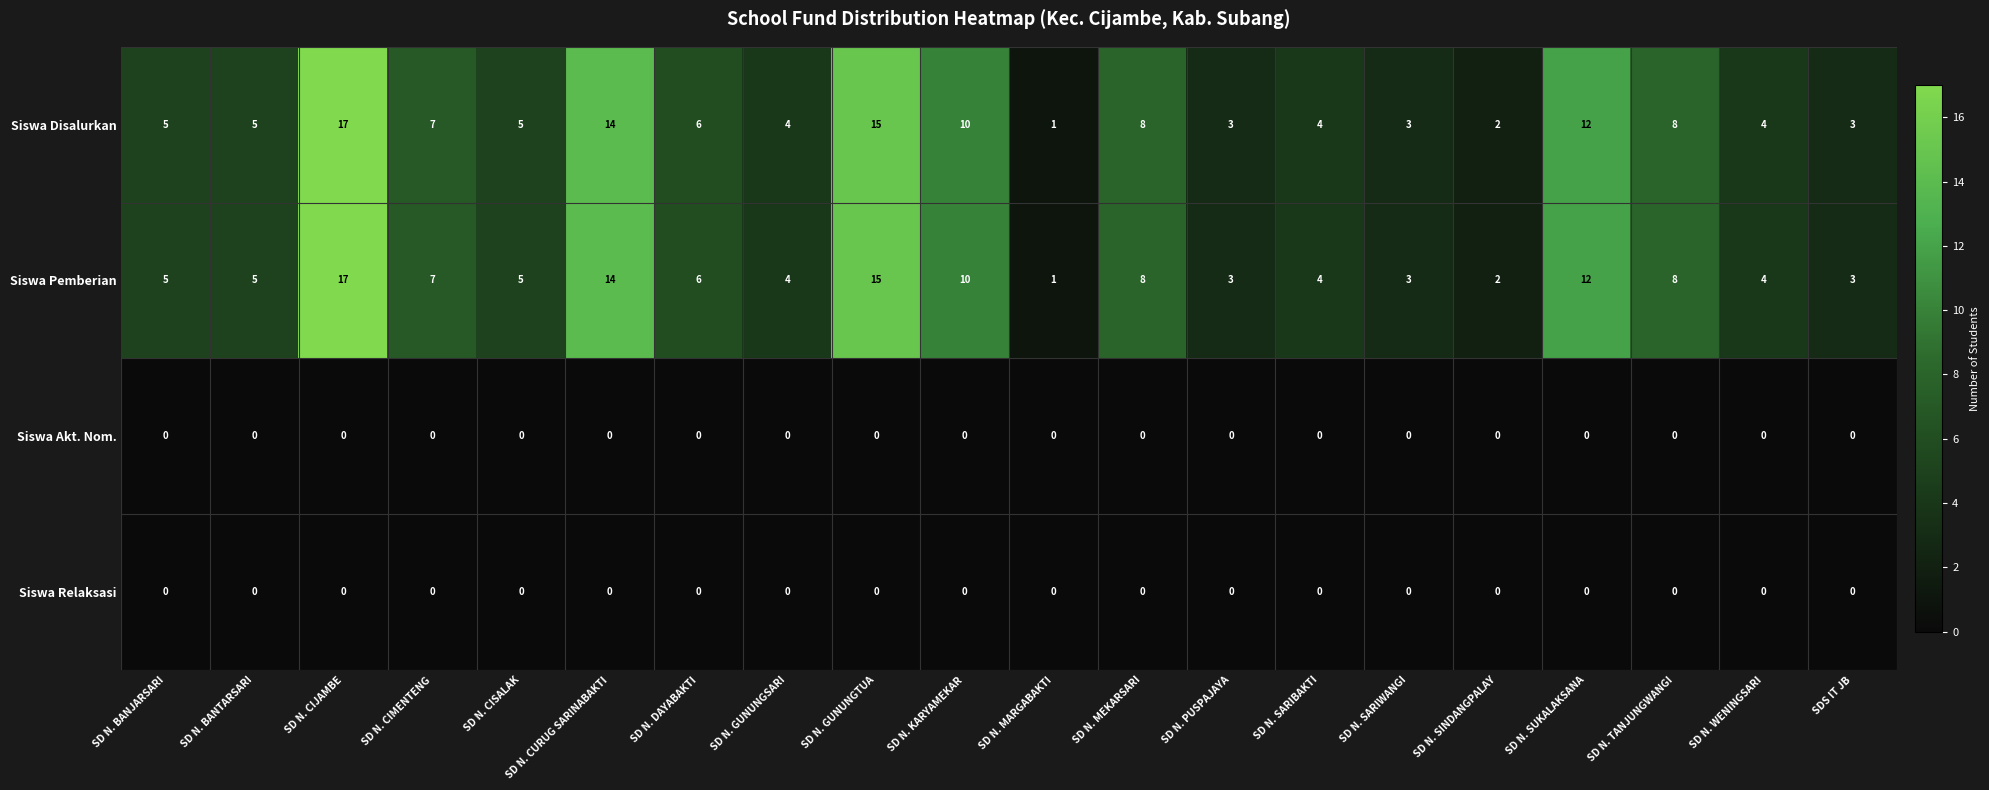

What is the spread (max minus min) of values at SD N. DAYABAKTI?

6